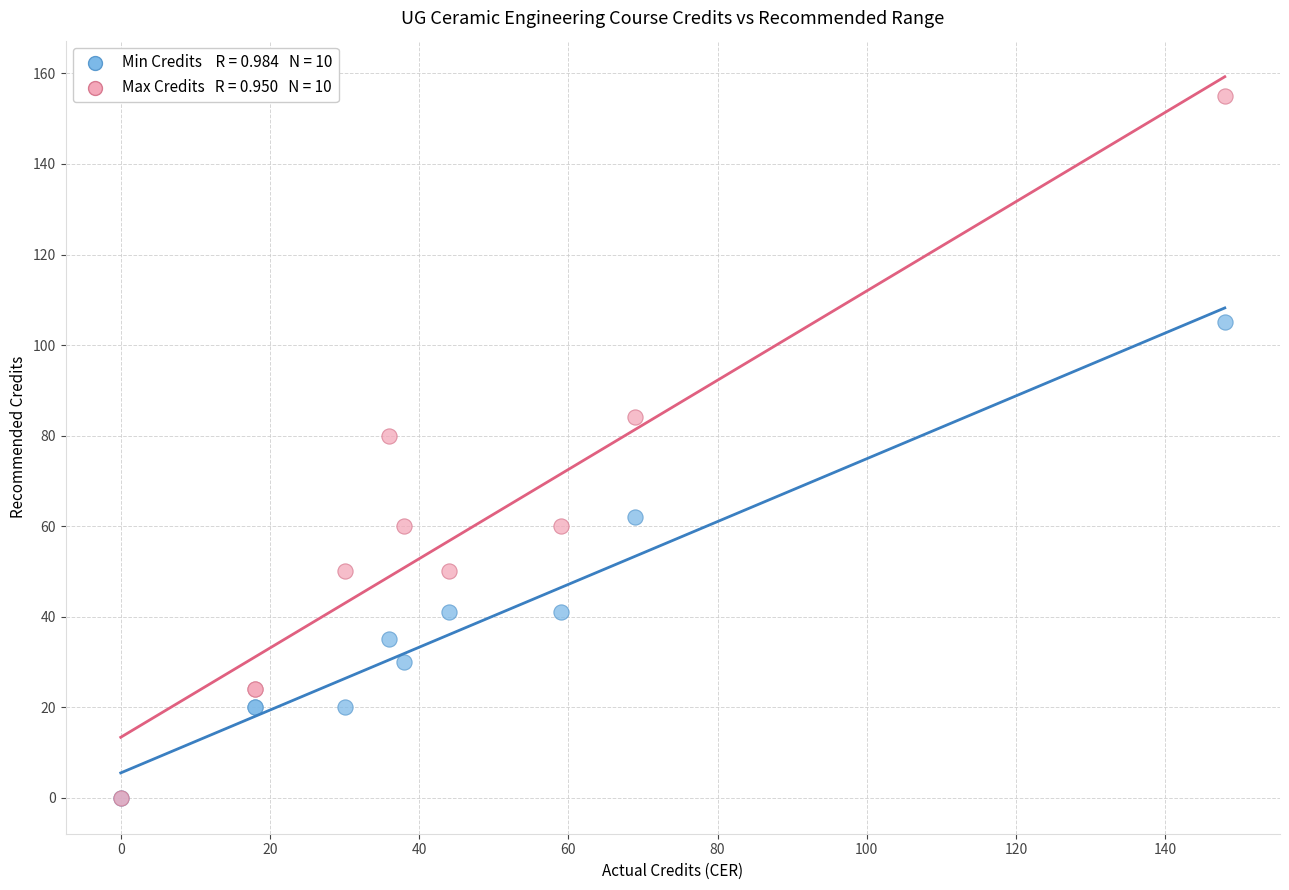

Across all series, what Y value is closest to 77?

80